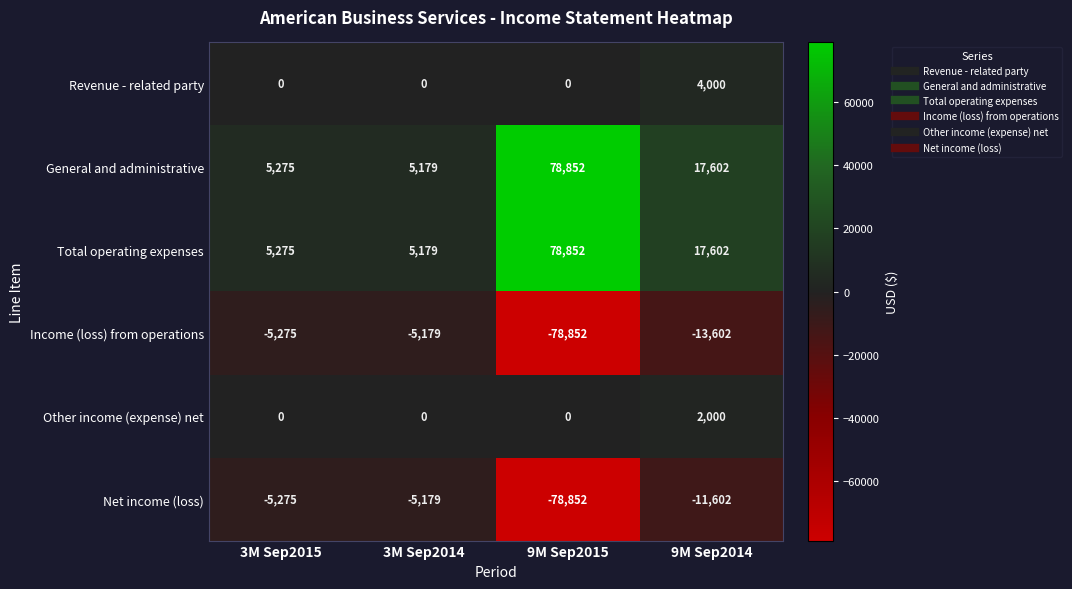

Is it true that Income (loss) from operations equals -8143 at 3M Sep2015?

False